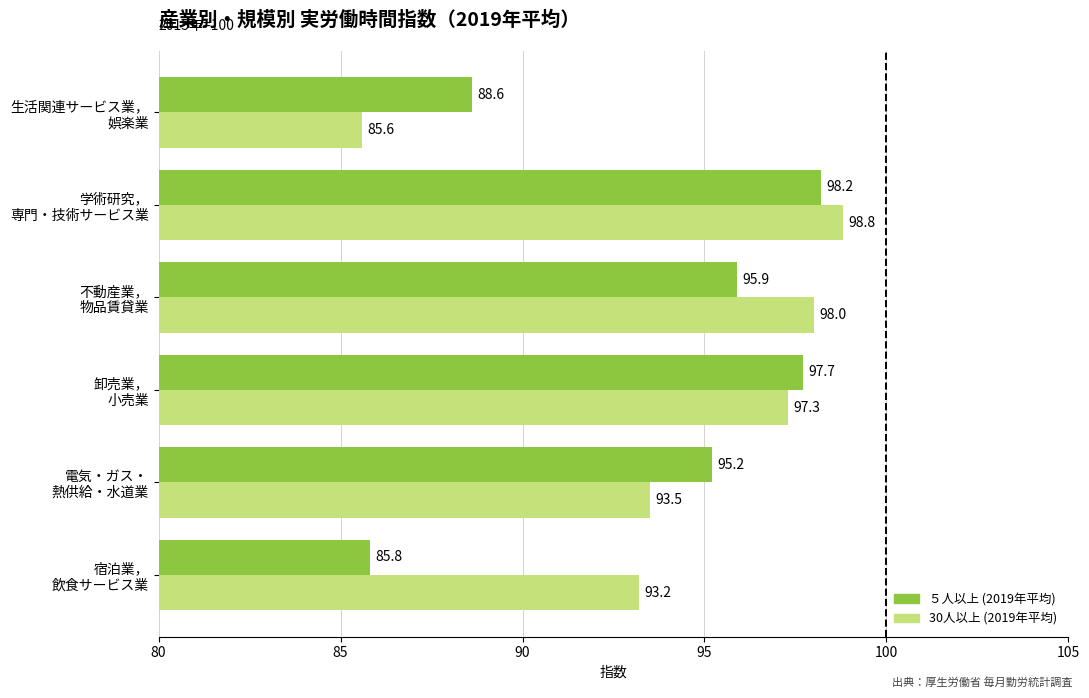

What is the maximum value shown in the chart?

98.8